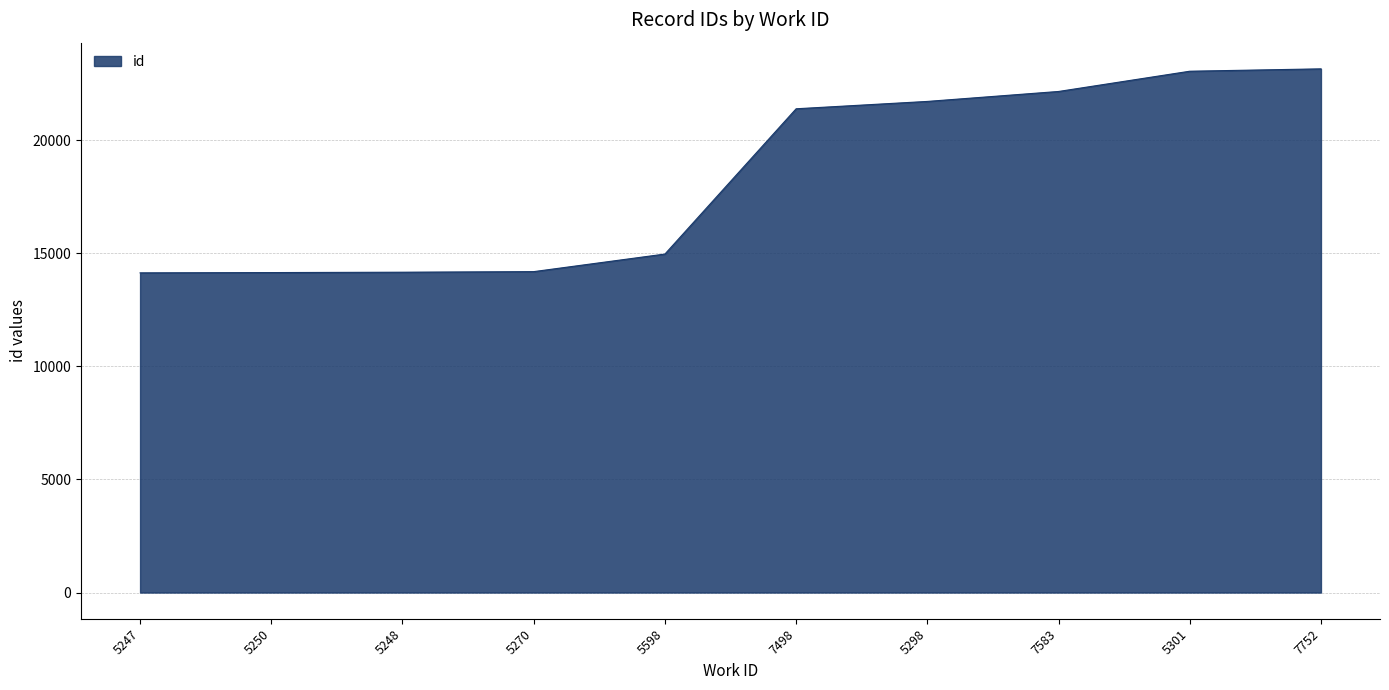

What is the average value?

18304